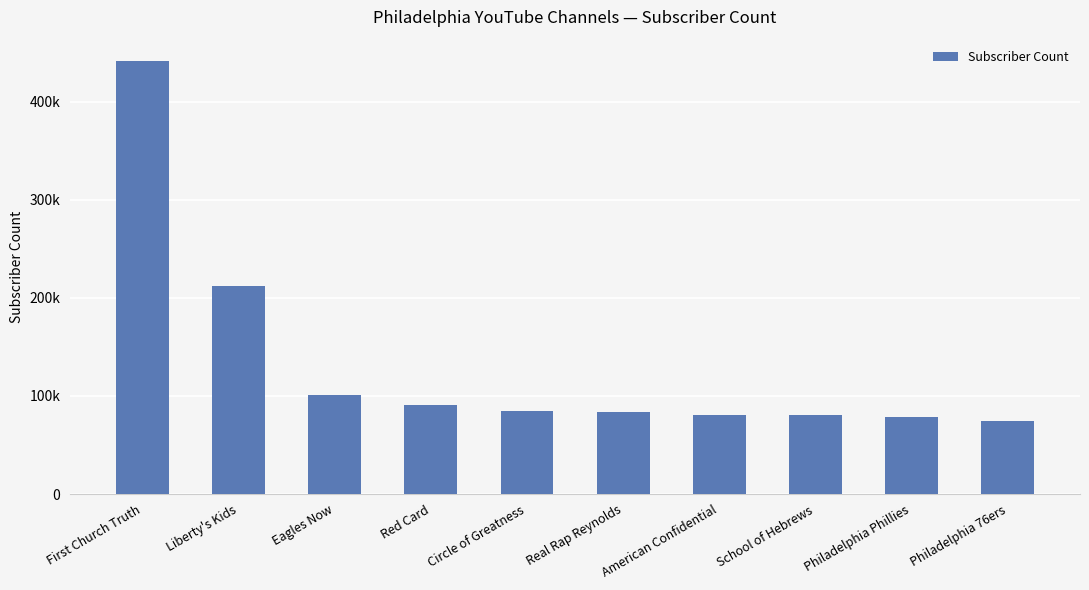

What position from the right is Philadelphia Phillies?

2